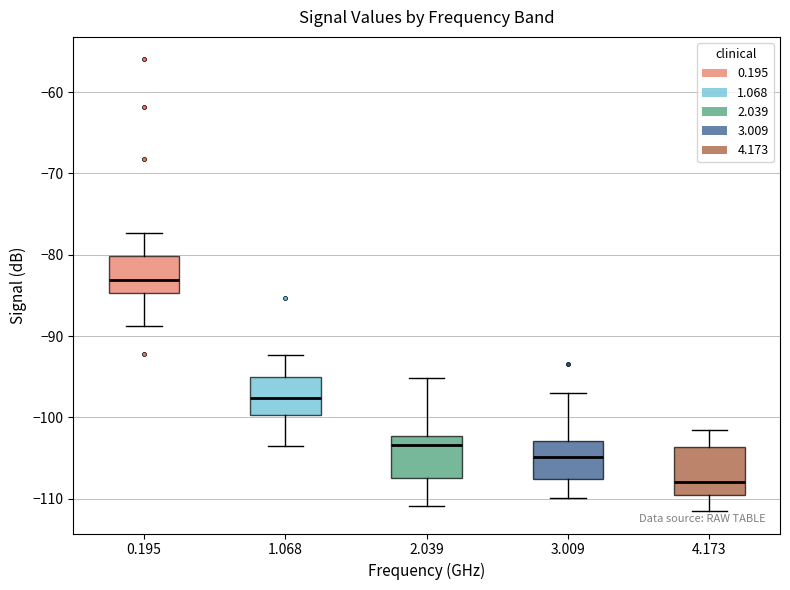

Which box's median line is the highest?

0.195